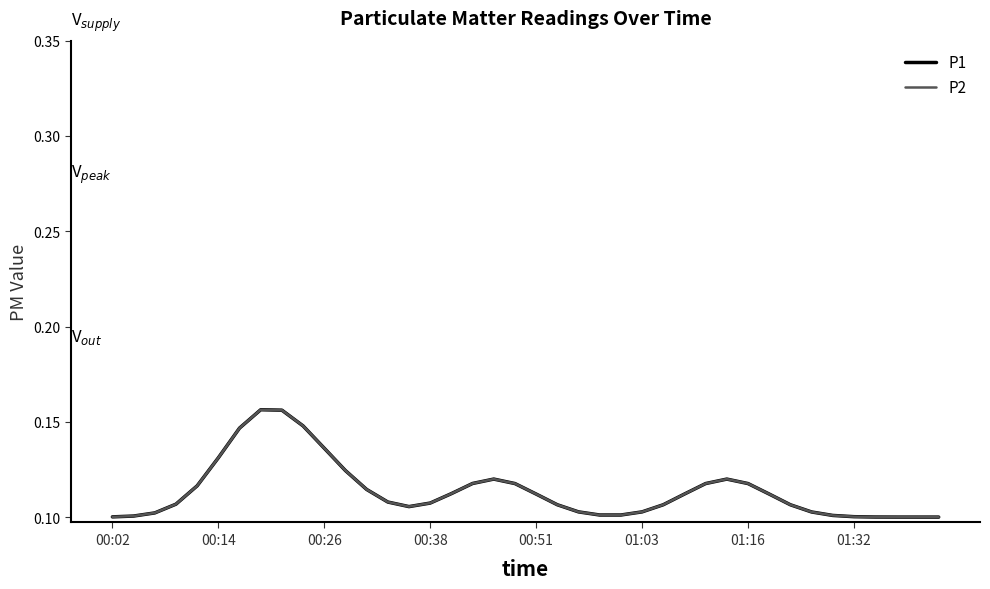

Reading left to right, list all the values displayed in this chart.

P1: 0.1	0.1	0.1	0.1	0.1	0.1	0.1	0.2	0.2	0.1	0.1	0.1	0.1	0.1	0.1	0.1	0.1	0.1	0.1	0.1	0.1	0.1	0.1	0.1	0.1	0.1	0.1	0.1	0.1	0.1	0.1	0.1	0.1	0.1	0.1	0.1	0.1	0.1	0.1	0.1
P2: 0.1	0.1	0.1	0.1	0.1	0.1	0.1	0.2	0.2	0.1	0.1	0.1	0.1	0.1	0.1	0.1	0.1	0.1	0.1	0.1	0.1	0.1	0.1	0.1	0.1	0.1	0.1	0.1	0.1	0.1	0.1	0.1	0.1	0.1	0.1	0.1	0.1	0.1	0.1	0.1